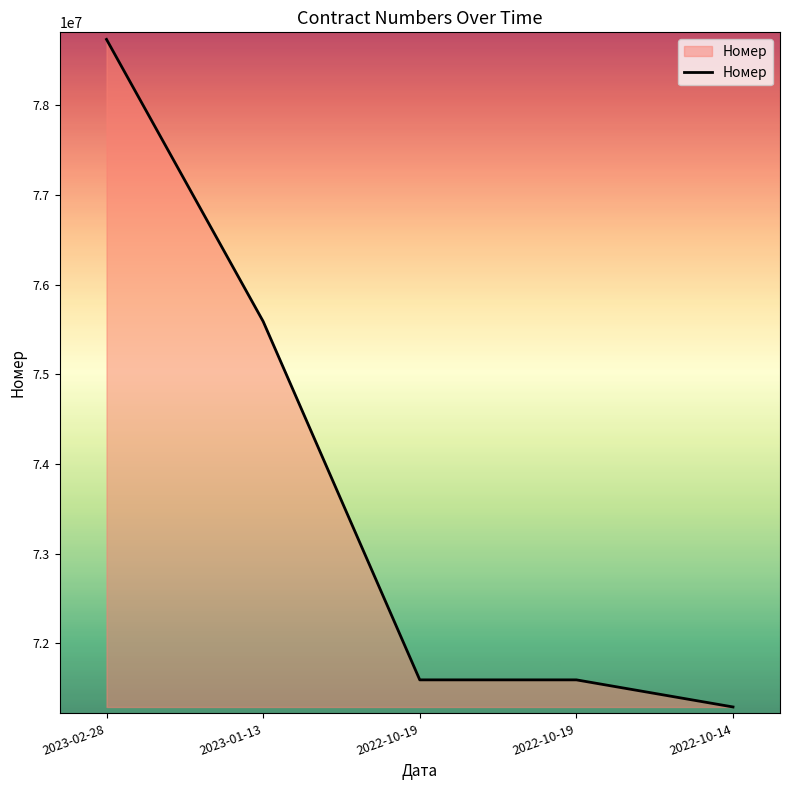

Reading right to left, transcribe all the data shown in this chart.

2022-10-14=71289907	2022-10-19=71592217	2022-10-19=71592218	2023-01-13=75590674	2023-02-28=78735832